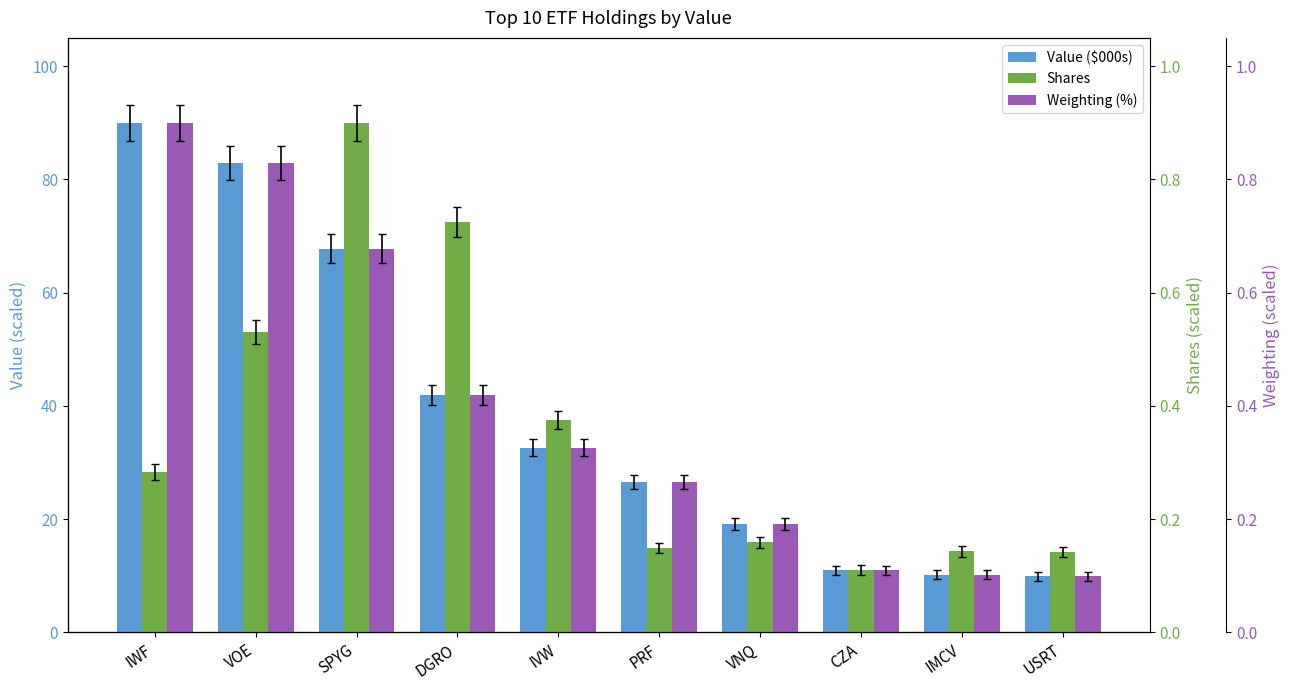

What is the sum of the Value ($000s) values at USRT and SPYG?

77.7